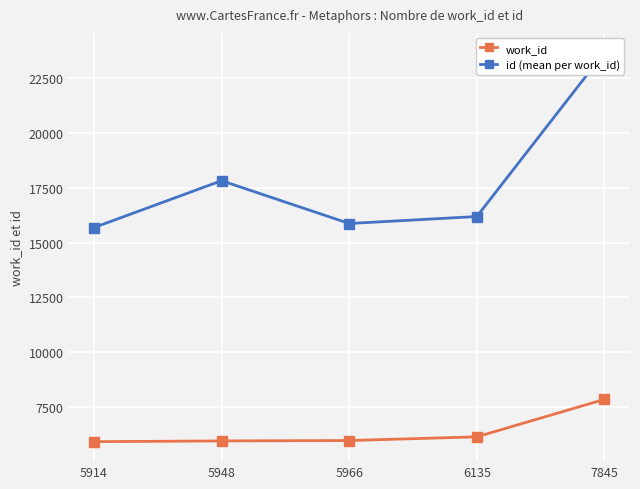

Reading left to right, transcribe all the data shown in this chart.

work_id: 5914	5948	5966	6135	7845
id (mean per work_id): 15682	17821	15868	16187	23677